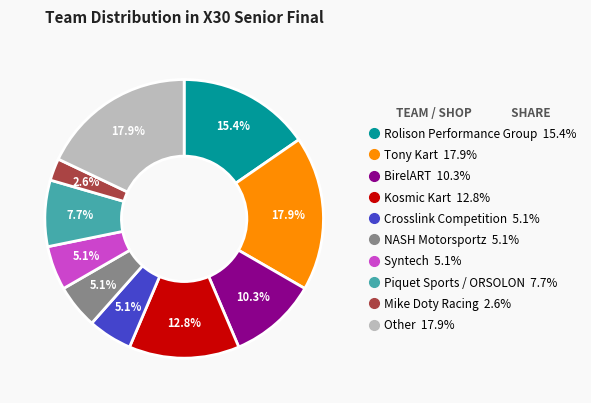

Is the sum of NASH Motorsportz and Mike Doty Racing greater than half?

No